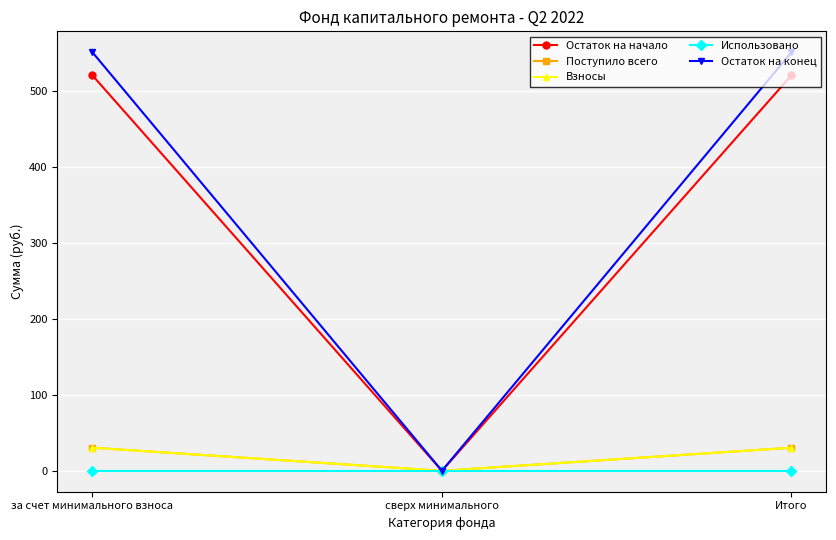

Reading right to left, transcribe all the data shown in this chart.

Остаток на начало: Итого=520.6	сверх минимального=0.0	за счет минимального взноса=520.6
Поступило всего: Итого=30.4	сверх минимального=0.0	за счет минимального взноса=30.4
Взносы: Итого=30.4	сверх минимального=0.0	за счет минимального взноса=30.4
Использовано: Итого=0.0	сверх минимального=0.0	за счет минимального взноса=0.0
Остаток на конец: Итого=551.0	сверх минимального=0.0	за счет минимального взноса=551.0